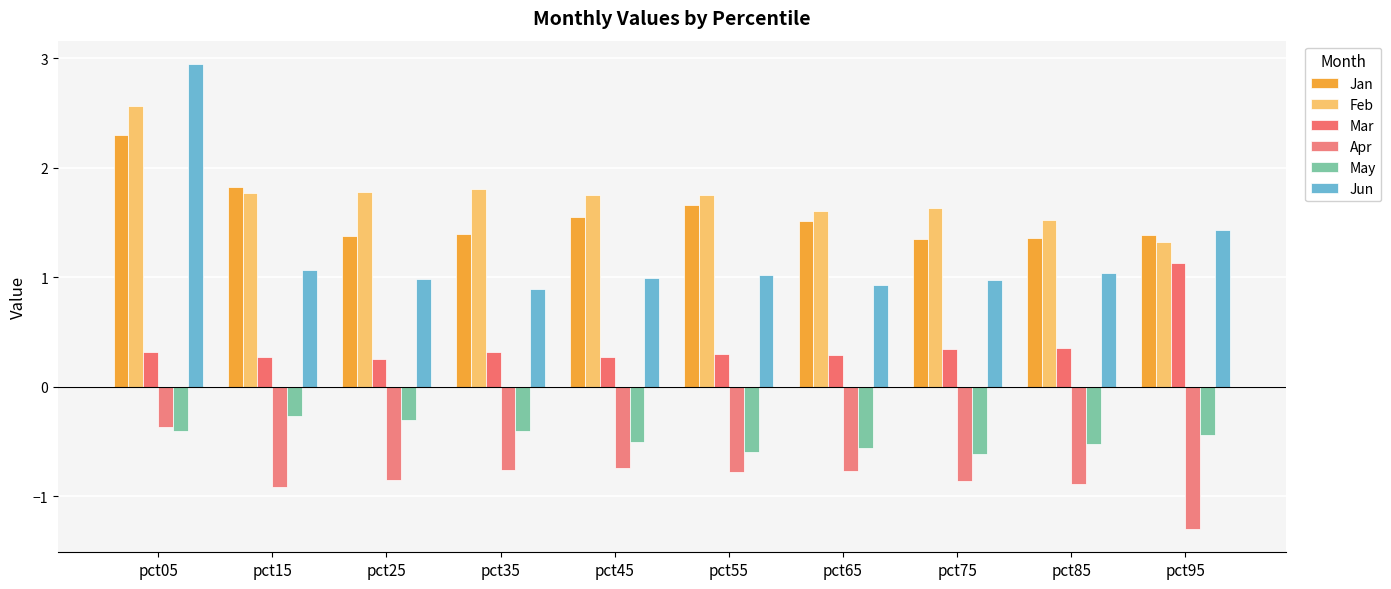

What is the difference between the highest and lowest values at pct85?

2.4